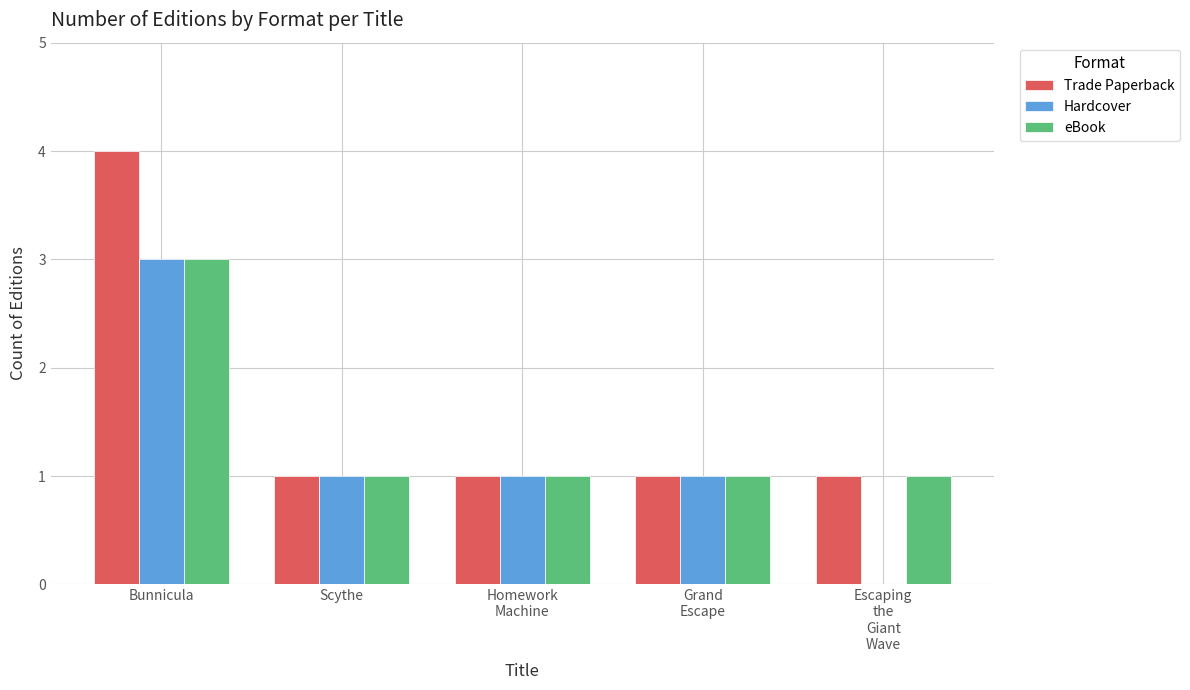

How many groups of bars are there?

5